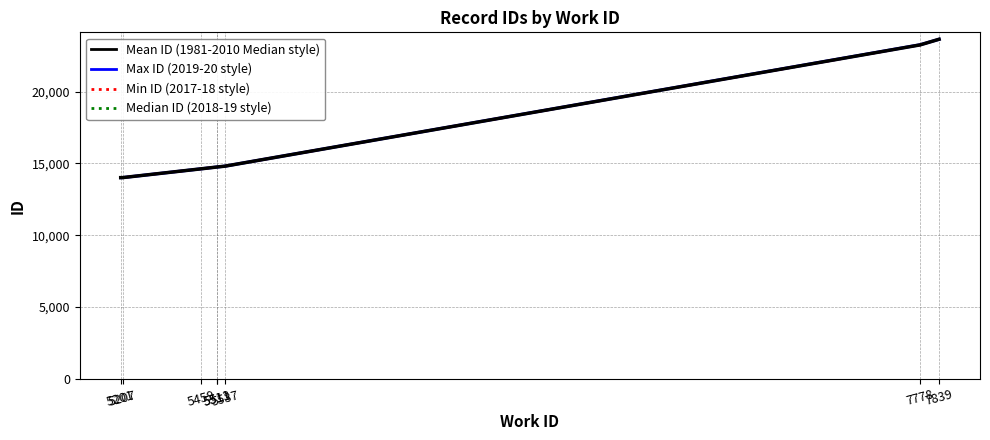

Does the chart have visible grid lines?

Yes